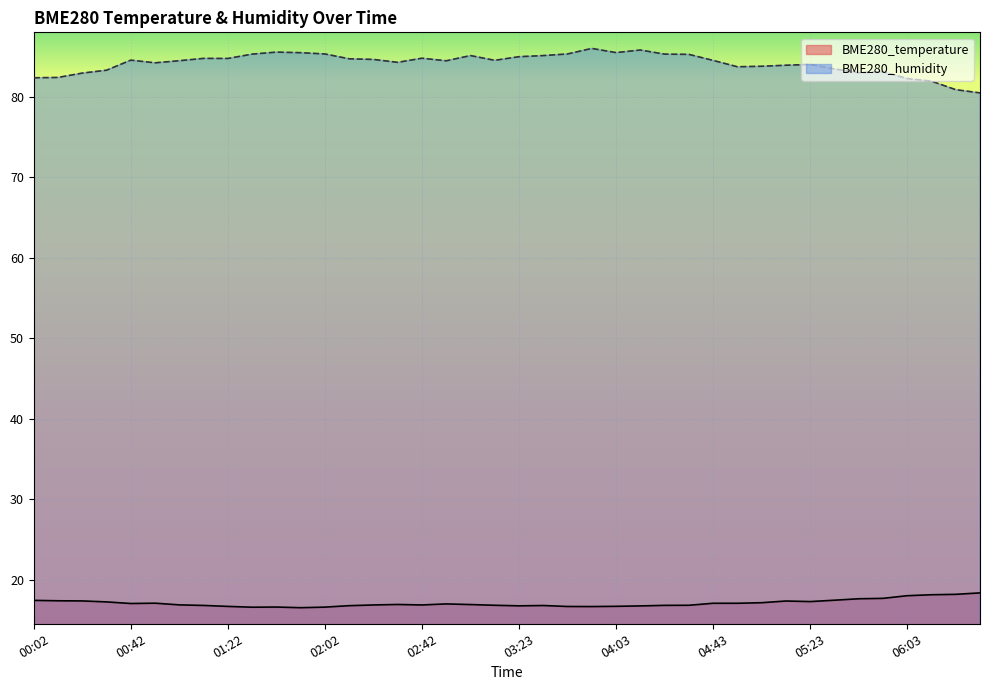

The BME280_temperature series shows 16.8 at 02:12. True or false?

True